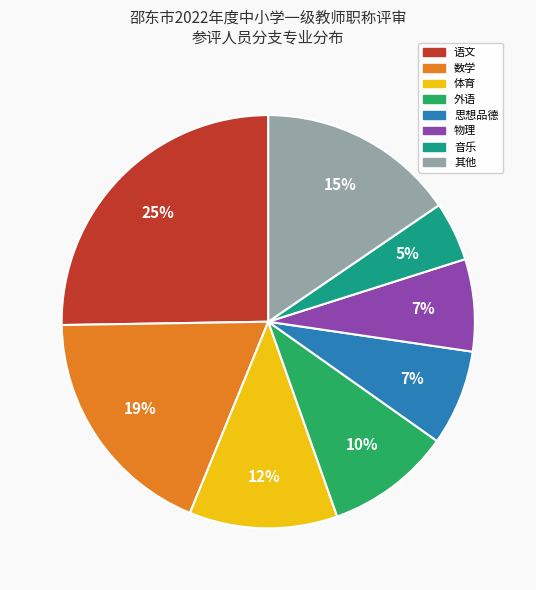

Does any single category account for the majority?

No